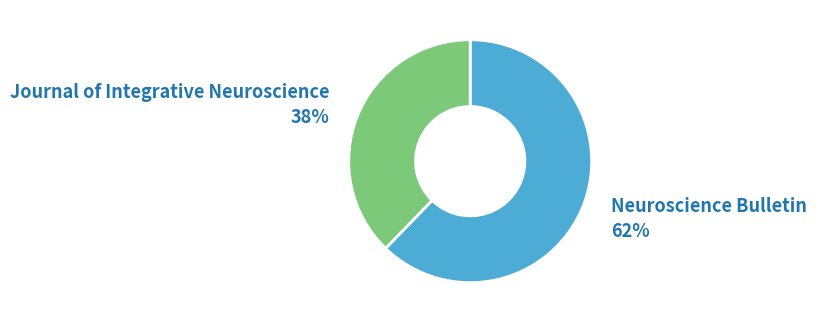

Is there any slice that represents more than half of the pie?

Yes